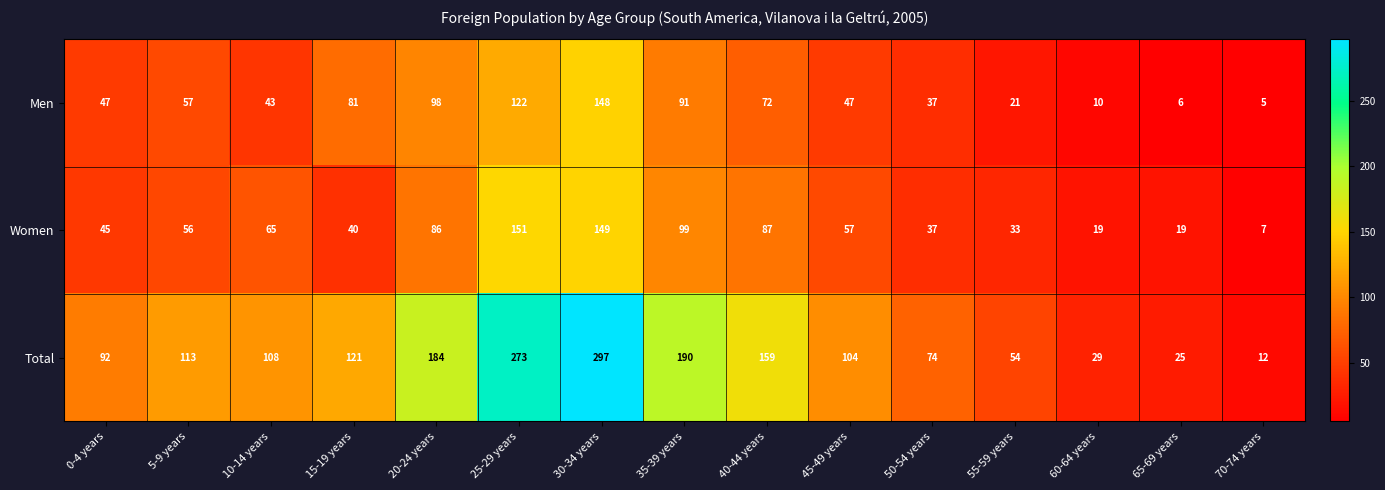

What is the sum of the Total values at 10-14 years and 20-24 years?

292